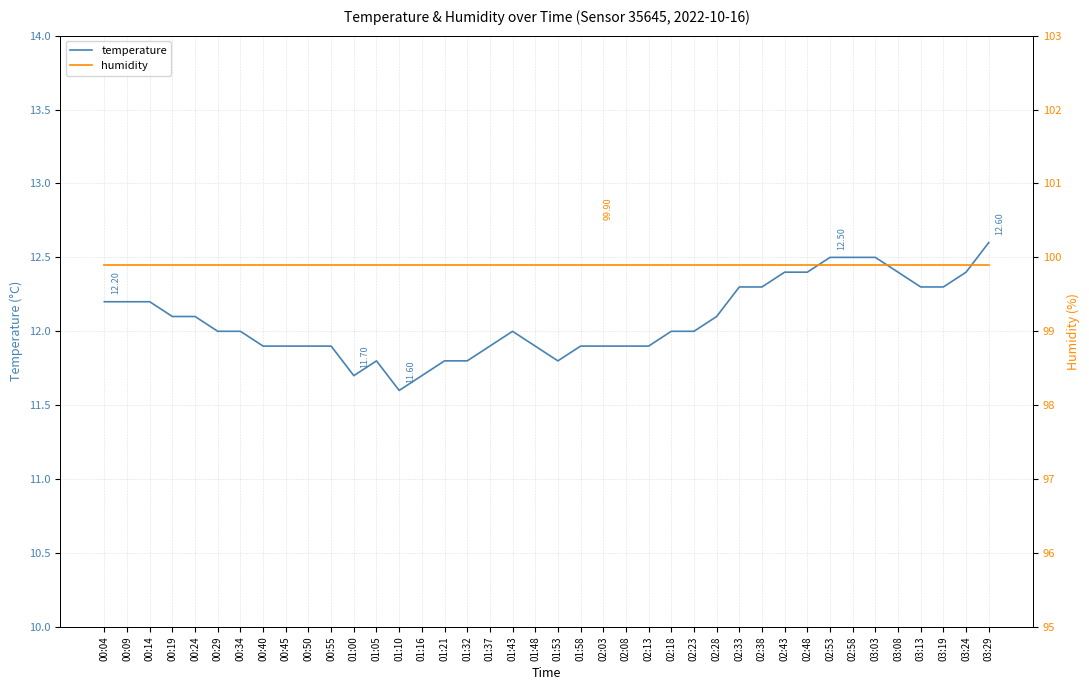

True or false: temperature and humidity cross at least once.

False